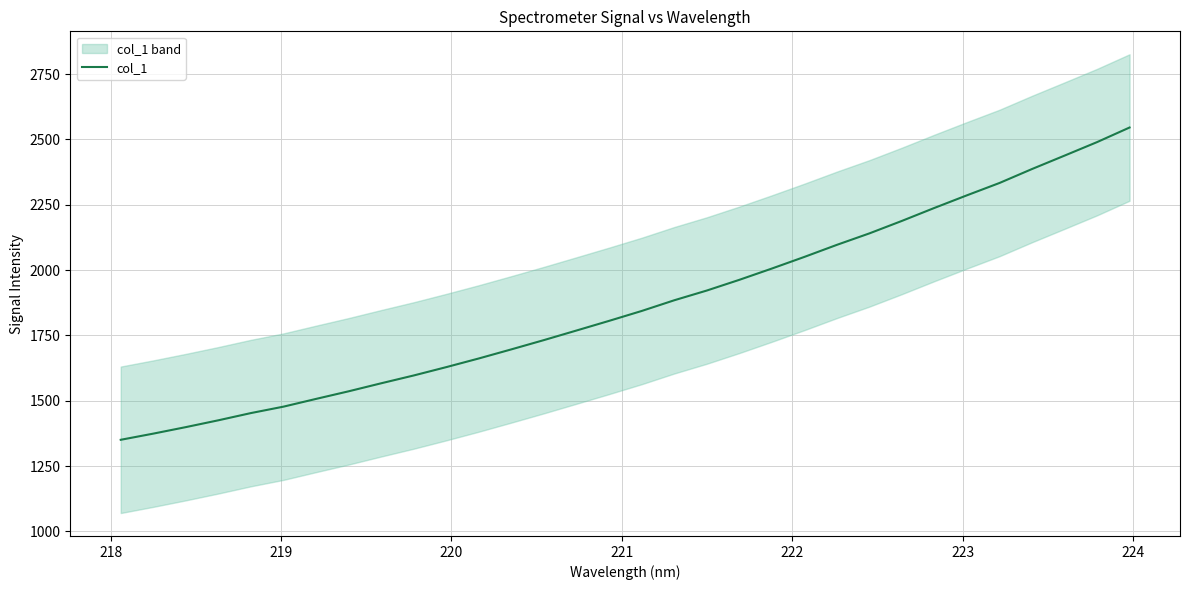

How many lines are shown in the chart?

1